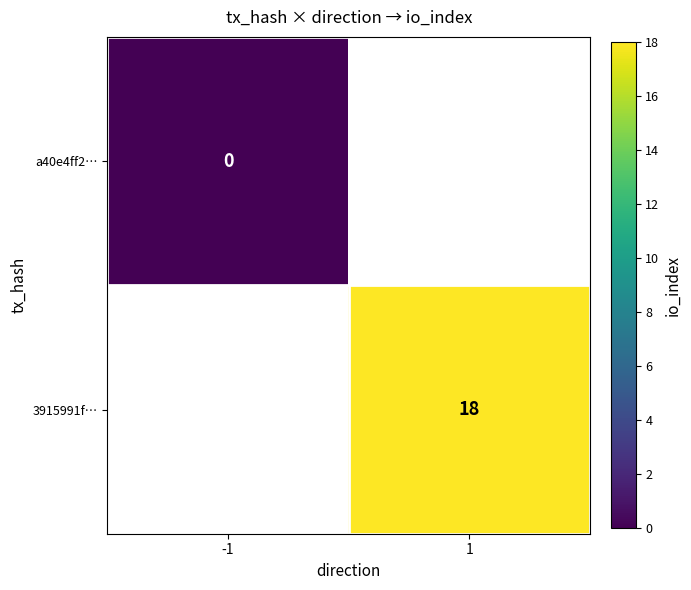

Is it true that 3915991f… equals 18 at 1?

True